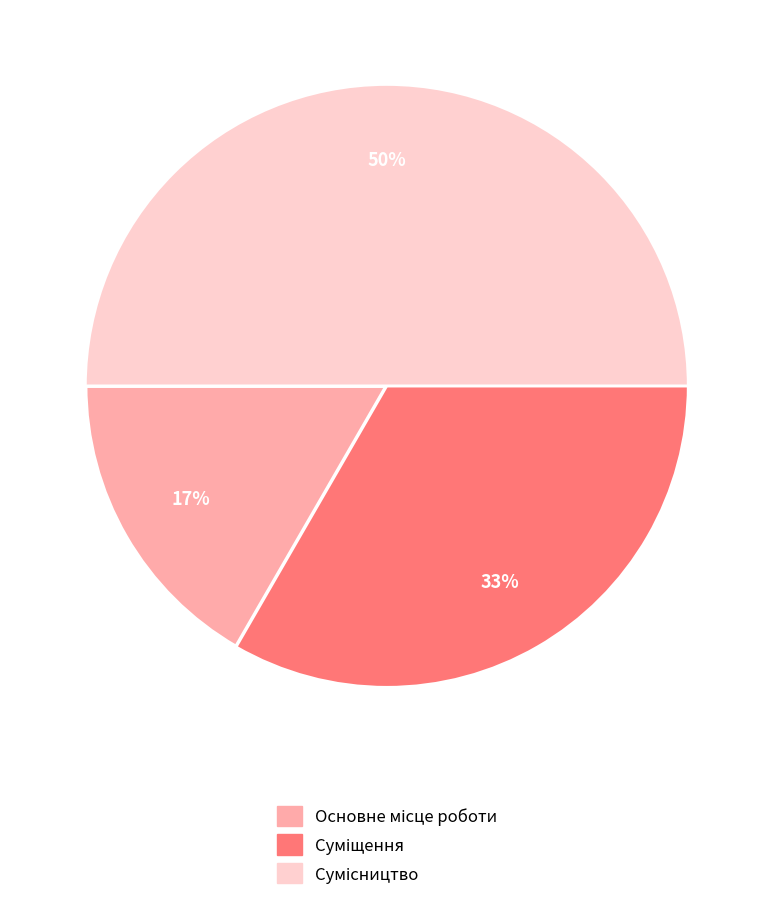

To the nearest percent, what is the average slice percentage?

33%